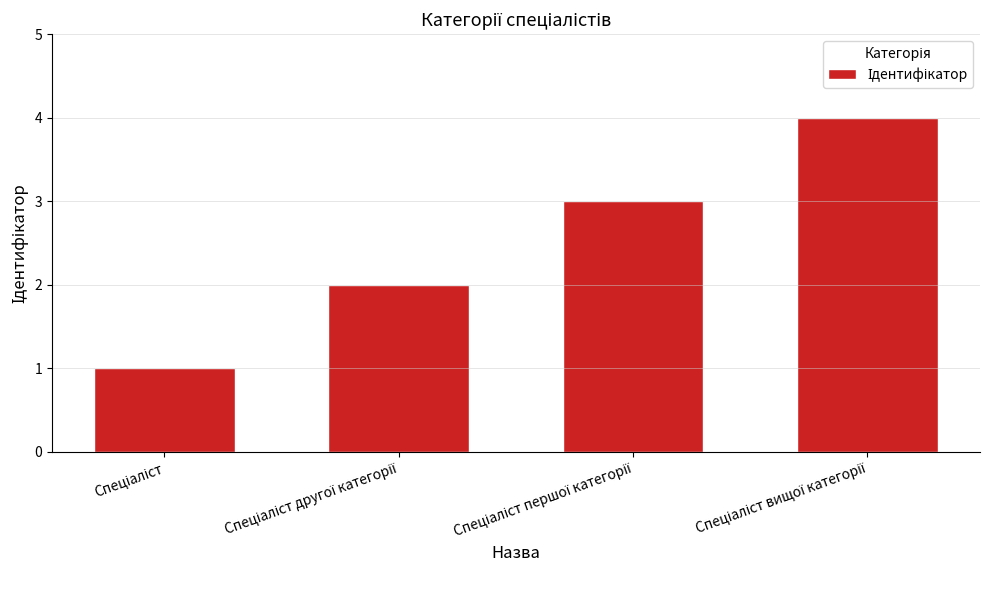

What is the maximum value shown in the chart?

4